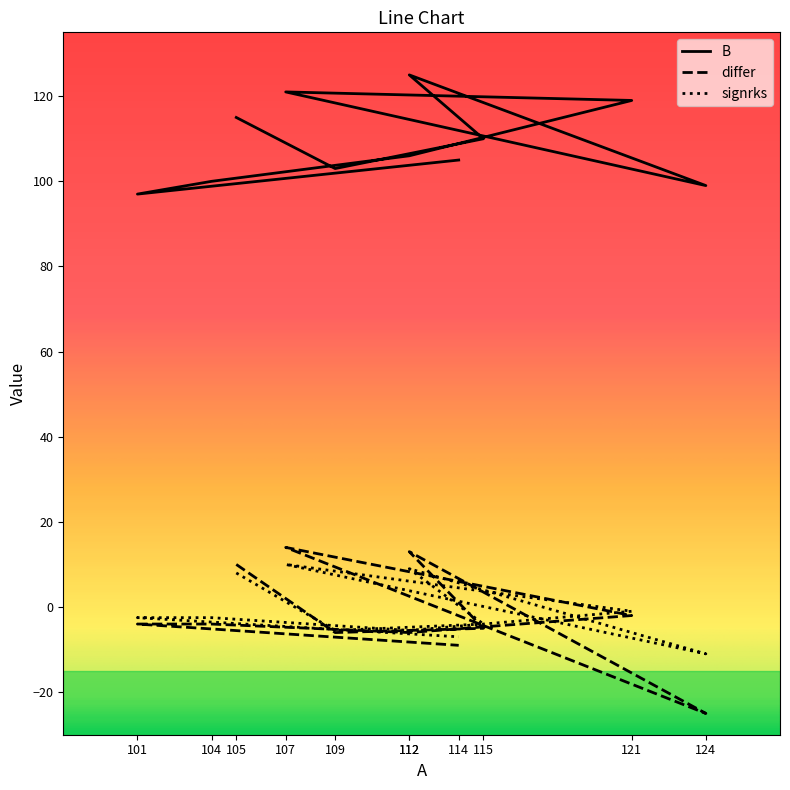

True or false: signrks and differ cross at least once.

True